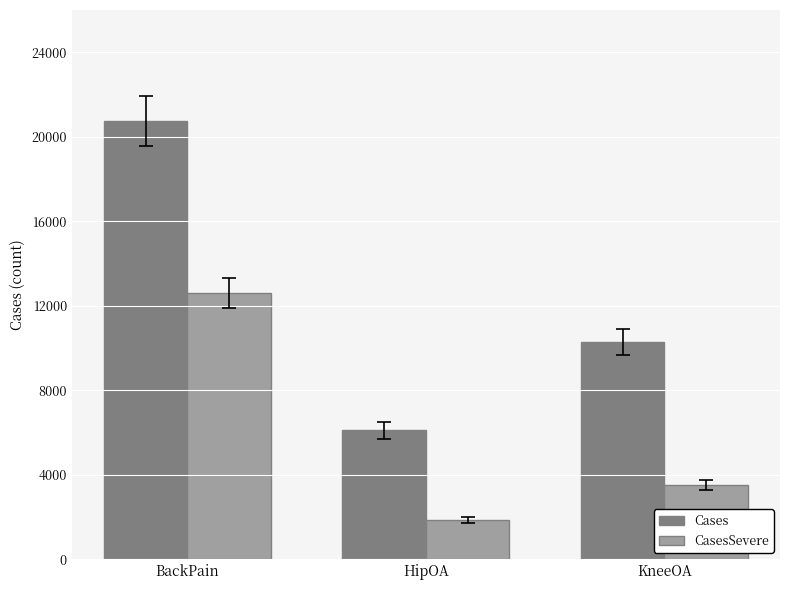

What is the average value of the Cases series?

12377